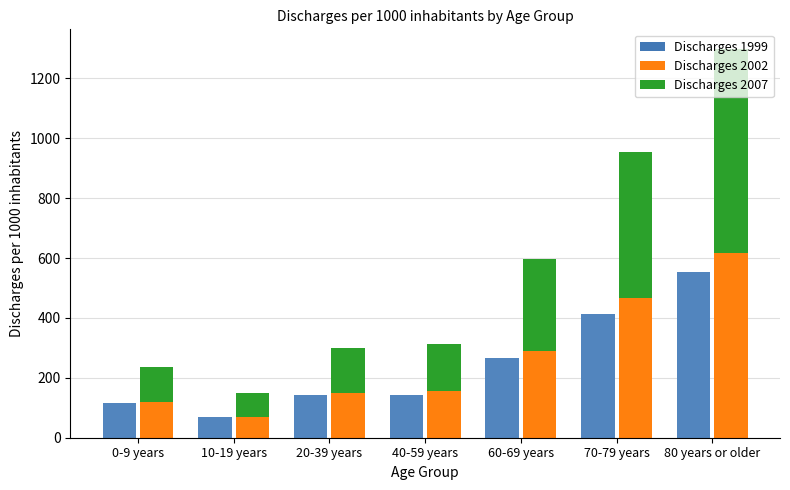

Which series has the largest range (max minus min)?

Discharges 2007